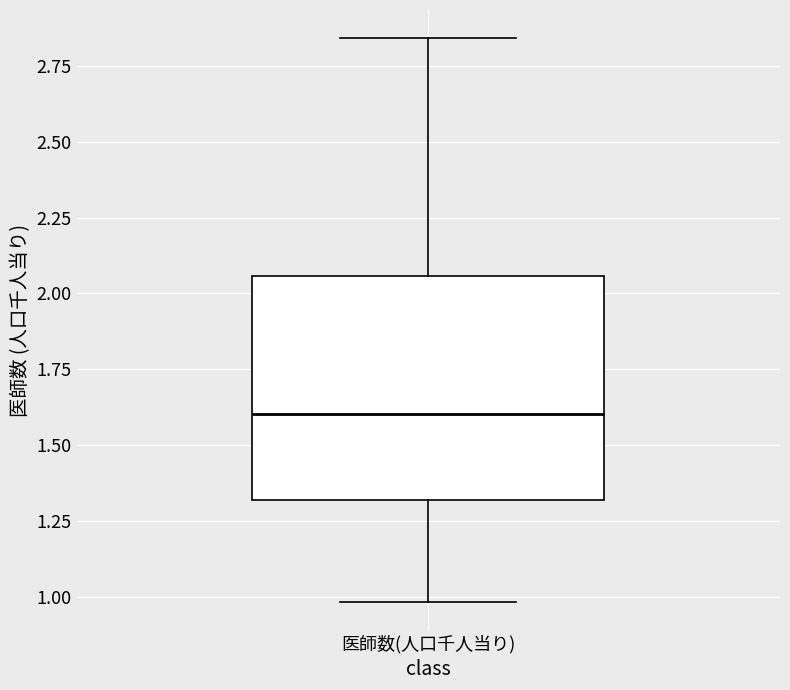

Read this box plot against the y-axis: the position of the median line, the range covered by the box, and the ends of both whiskers. The values are not printed on the chart, so give them approximately, as read against the axis.

median 1.60, box 1.30 to 2.05, whiskers 1.00 to 2.85